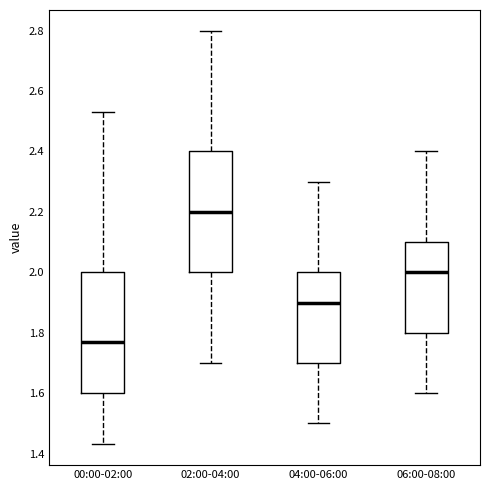

Where is the upper edge of the box for 04:00-06:00 on the y-axis? The values are not printed on the chart, so give them approximately, as read against the axis.

2.00